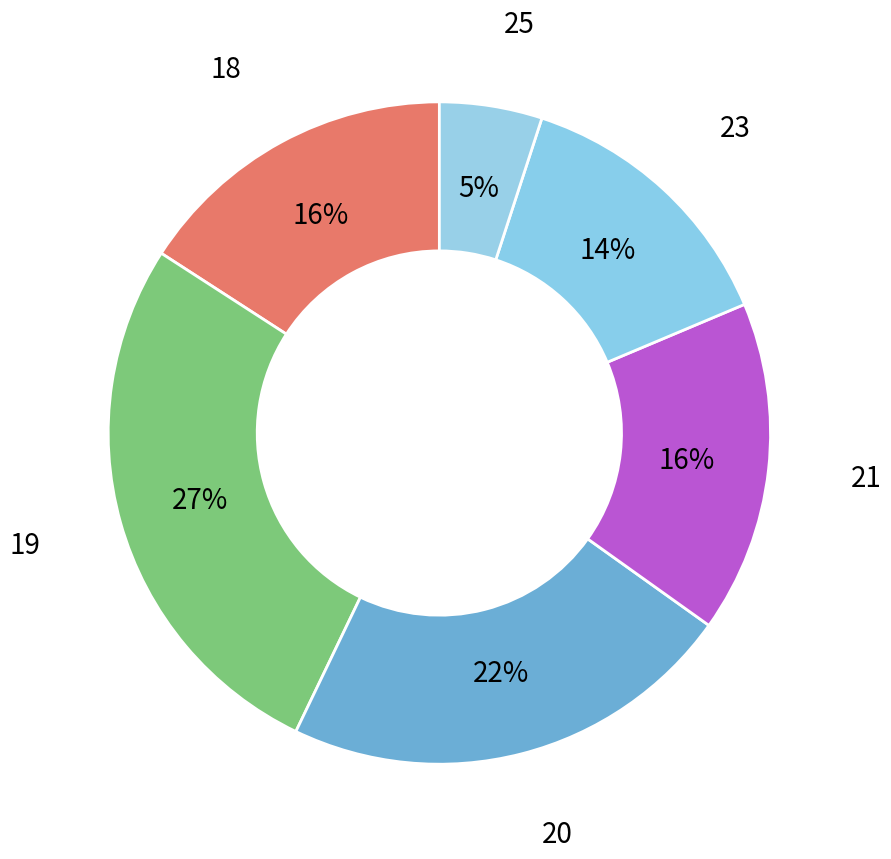

Count the number of slices in the pie.

6